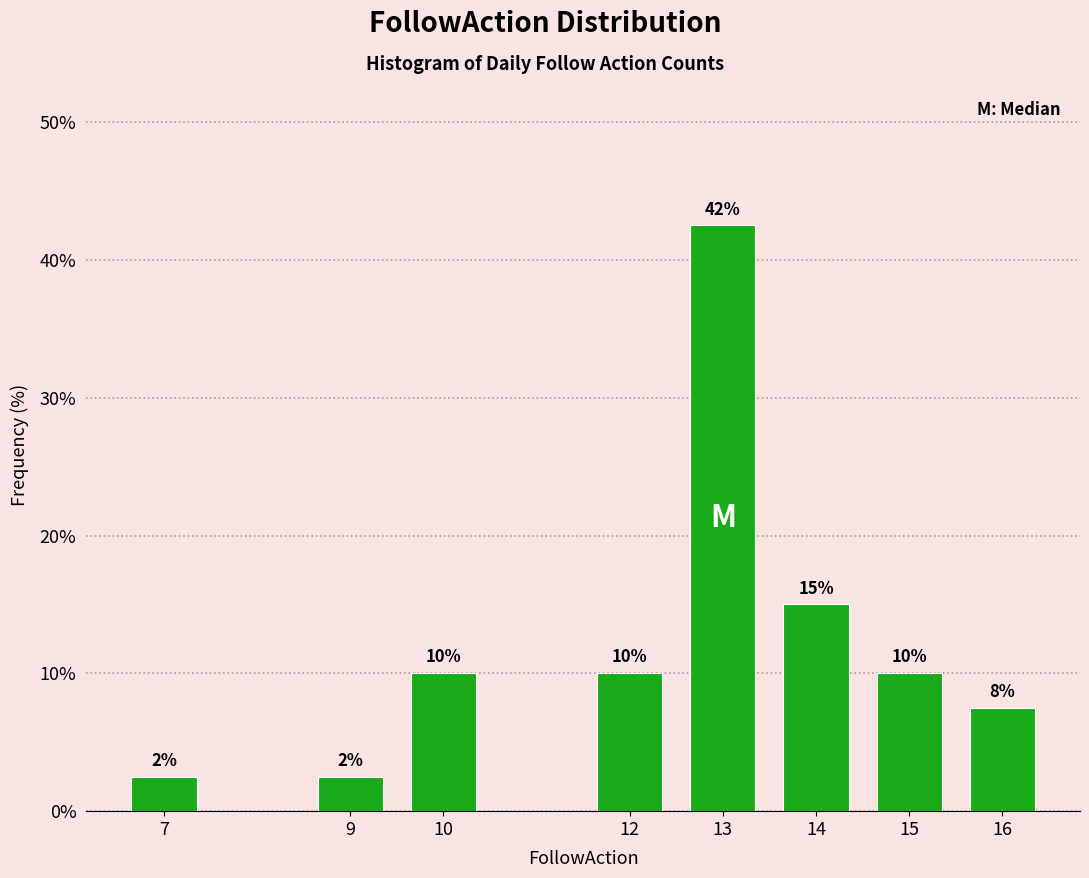

What is the value of the 3rd bar from the left?

10.0